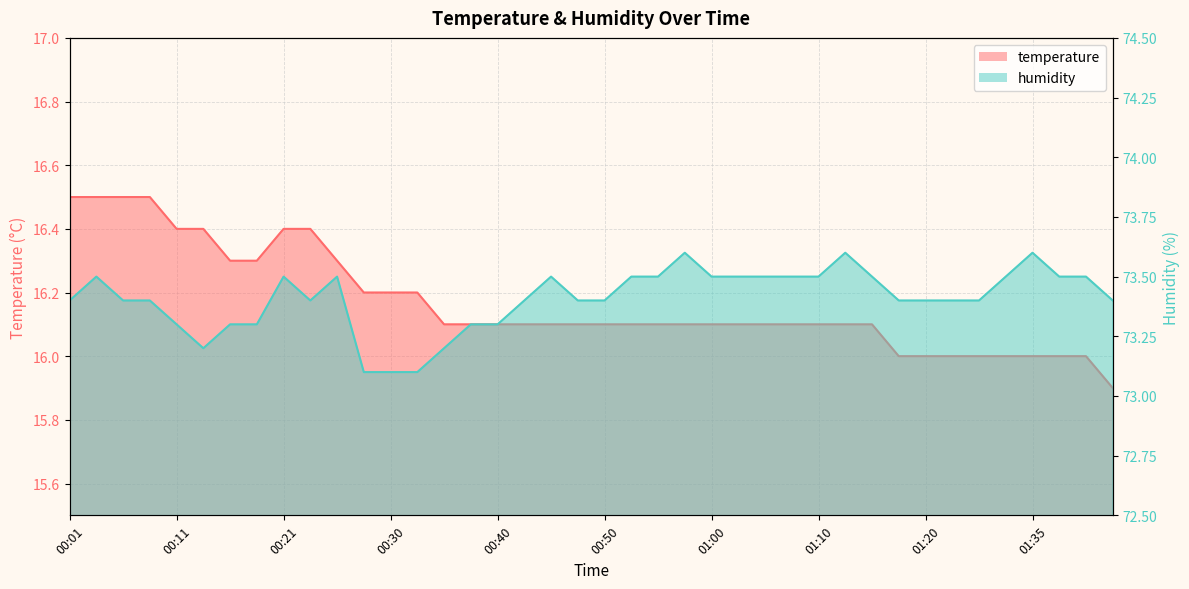

What are all the series names shown in the legend?

temperature, humidity